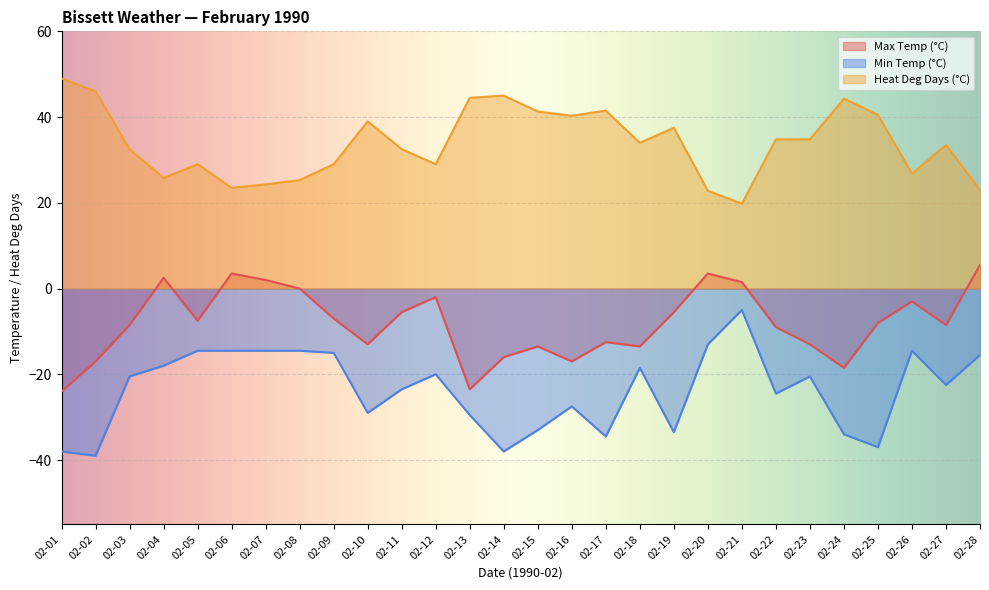

Reading left to right, transcribe all the data shown in this chart.

Max Temp (°C): 02-01=-24.0	02-02=-17.0	02-03=-8.5	02-04=2.5	02-05=-7.5	02-06=3.5	02-07=2.0	02-08=0.0	02-09=-7.0	02-10=-13.0	02-11=-5.5	02-12=-2.0	02-13=-23.5	02-14=-16.0	02-15=-13.5	02-16=-17.0	02-17=-12.5	02-18=-13.5	02-19=-5.5	02-20=3.5	02-21=1.5	02-22=-9.0	02-23=-13.0	02-24=-18.5	02-25=-8.0	02-26=-3.0	02-27=-8.5	02-28=5.5
Min Temp (°C): 02-01=-38.0	02-02=-39.0	02-03=-20.5	02-04=-18.0	02-05=-14.5	02-06=-14.5	02-07=-14.5	02-08=-14.5	02-09=-15.0	02-10=-29.0	02-11=-23.5	02-12=-20.0	02-13=-29.5	02-14=-38.0	02-15=-33.0	02-16=-27.5	02-17=-34.5	02-18=-18.5	02-19=-33.5	02-20=-13.0	02-21=-5.0	02-22=-24.5	02-23=-20.5	02-24=-34.0	02-25=-37.0	02-26=-14.5	02-27=-22.5	02-28=-15.5
Heat Deg Days (°C): 02-01=49.0	02-02=46.0	02-03=32.5	02-04=25.8	02-05=29.0	02-06=23.5	02-07=24.3	02-08=25.3	02-09=29.0	02-10=39.0	02-11=32.5	02-12=29.0	02-13=44.5	02-14=45.0	02-15=41.3	02-16=40.3	02-17=41.5	02-18=34.0	02-19=37.5	02-20=22.8	02-21=19.8	02-22=34.8	02-23=34.8	02-24=44.3	02-25=40.5	02-26=26.8	02-27=33.5	02-28=23.0